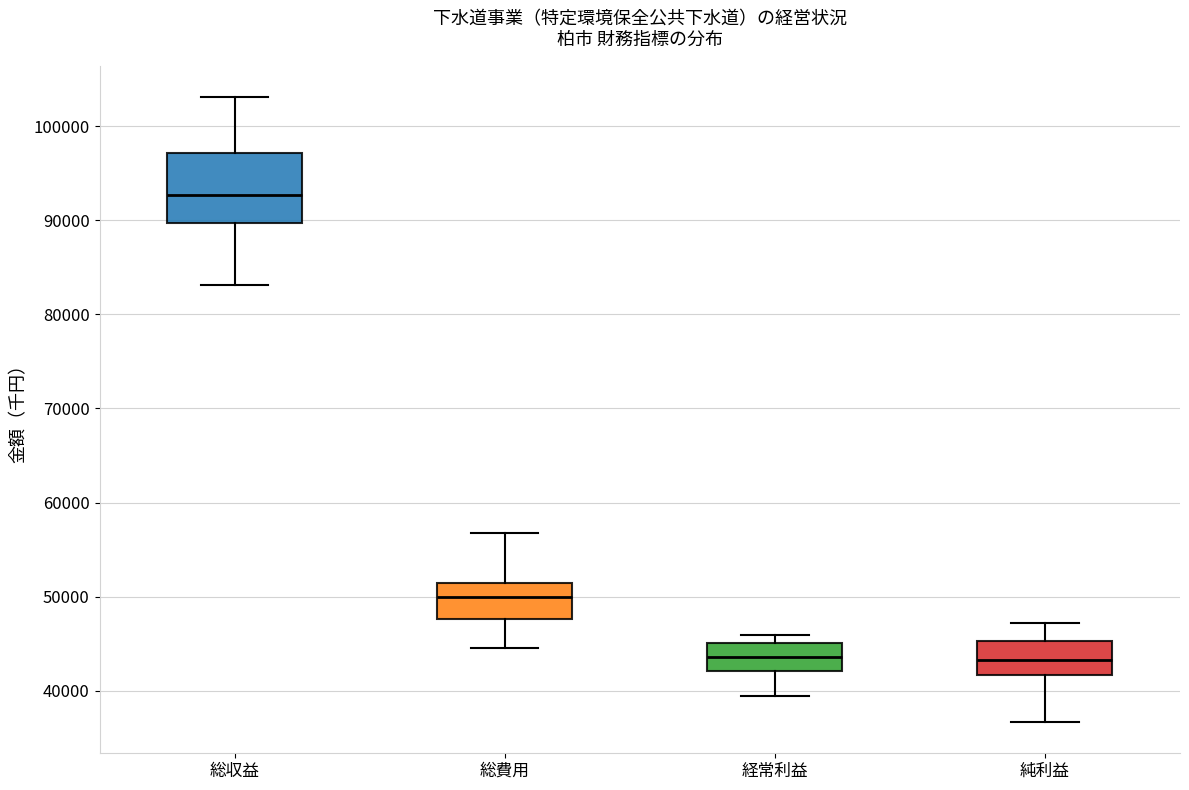

Reading left to right, transcribe this box plot: for each box, give where its median line is, the range the box spans, and where its two whiskers end, as read against the y-axis. The values are not printed on the chart, so give them approximately, as read against the axis.

総収益: median 93000, box 90000 to 97000, whiskers 83000 to 103000
総費用: median 50000, box 48000 to 51000, whiskers 45000 to 57000
経常利益: median 44000, box 42000 to 45000, whiskers 39000 to 46000
純利益: median 43000, box 42000 to 45000, whiskers 37000 to 47000